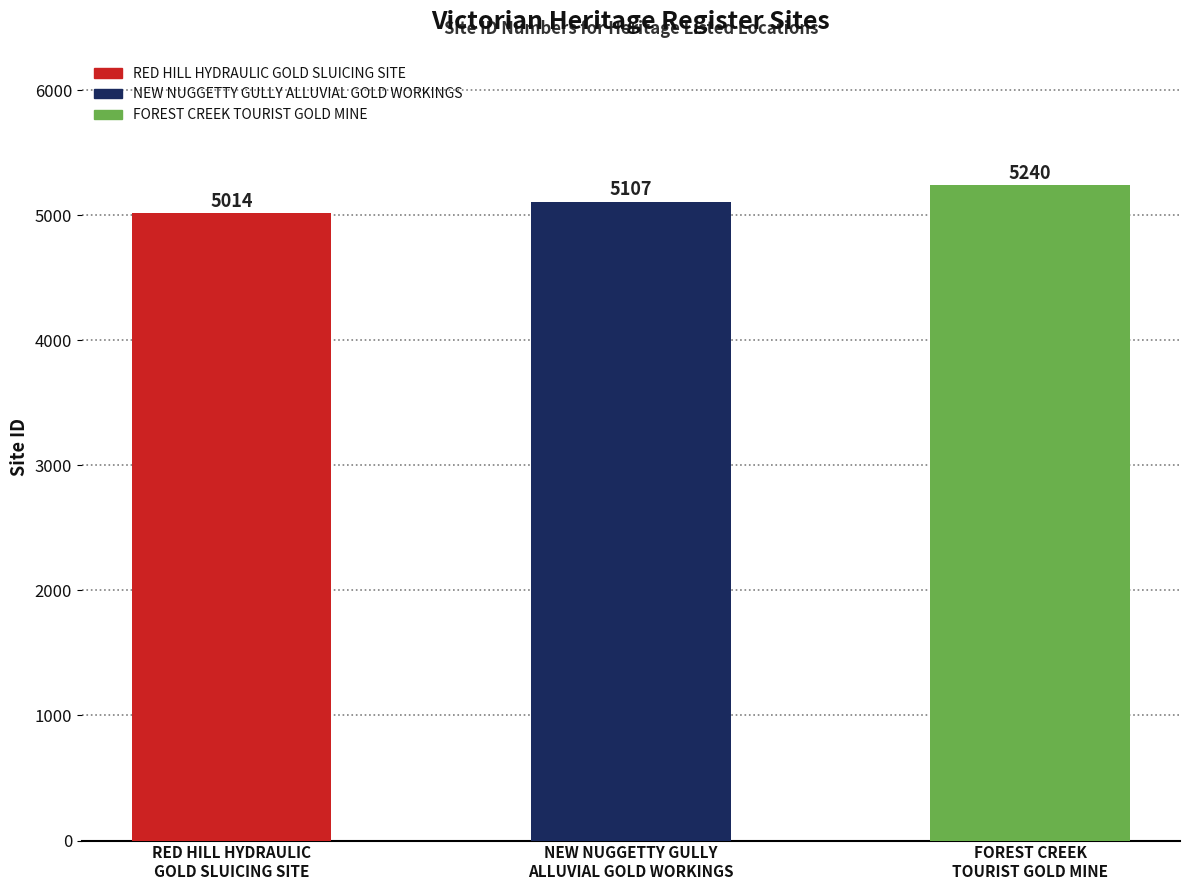

Rank the categories by value from highest to lowest.

FOREST CREEK
TOURIST GOLD MINE, NEW NUGGETTY GULLY
ALLUVIAL GOLD WORKINGS, RED HILL HYDRAULIC
GOLD SLUICING SITE